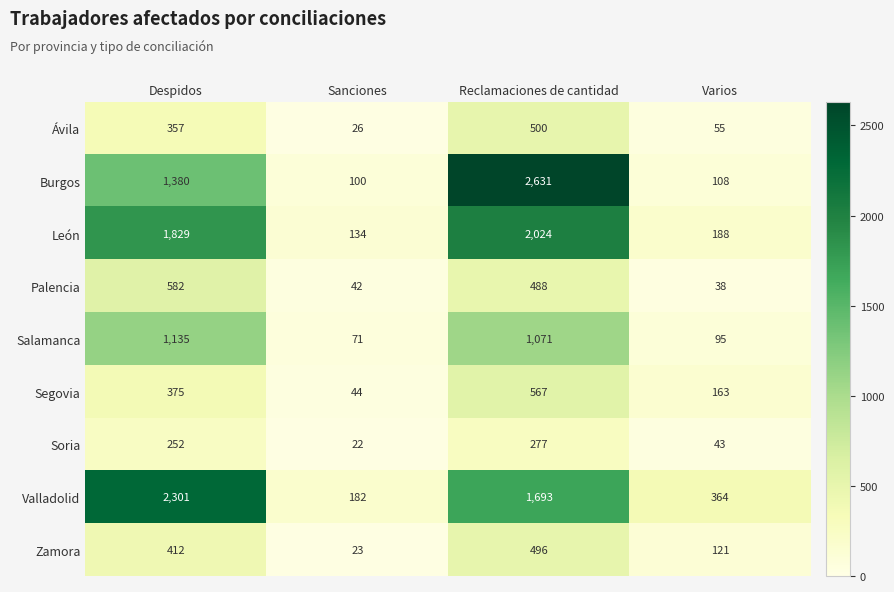

At which category does the chart reach its peak across all series?

Reclamaciones de cantidad